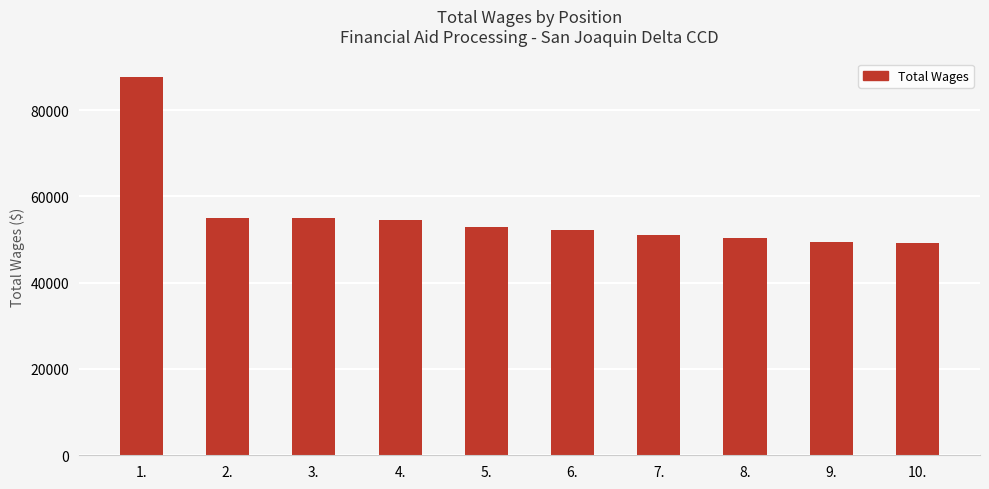

What is the average value?

55734